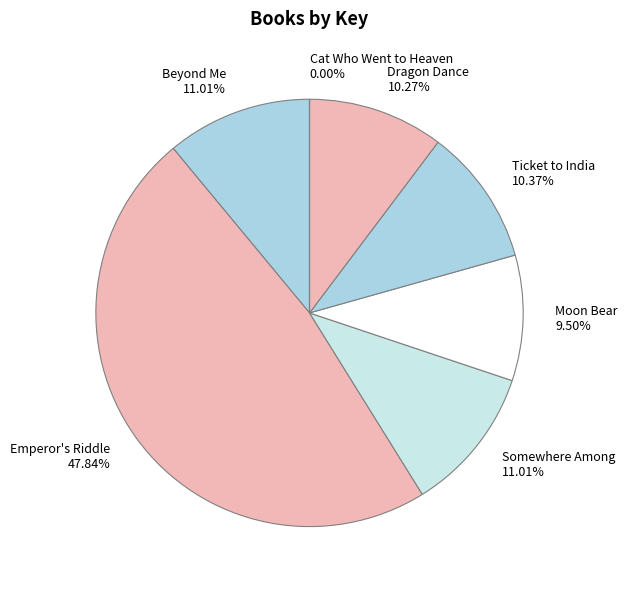

What is the largest slice in the pie chart?

Emperor's Riddle